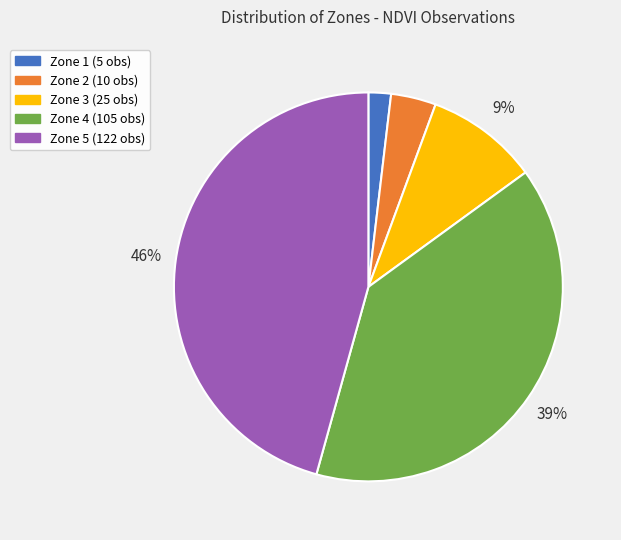

To the nearest percent, what is the difference between the Zone 2 and Zone 1 slice percentages?

2%